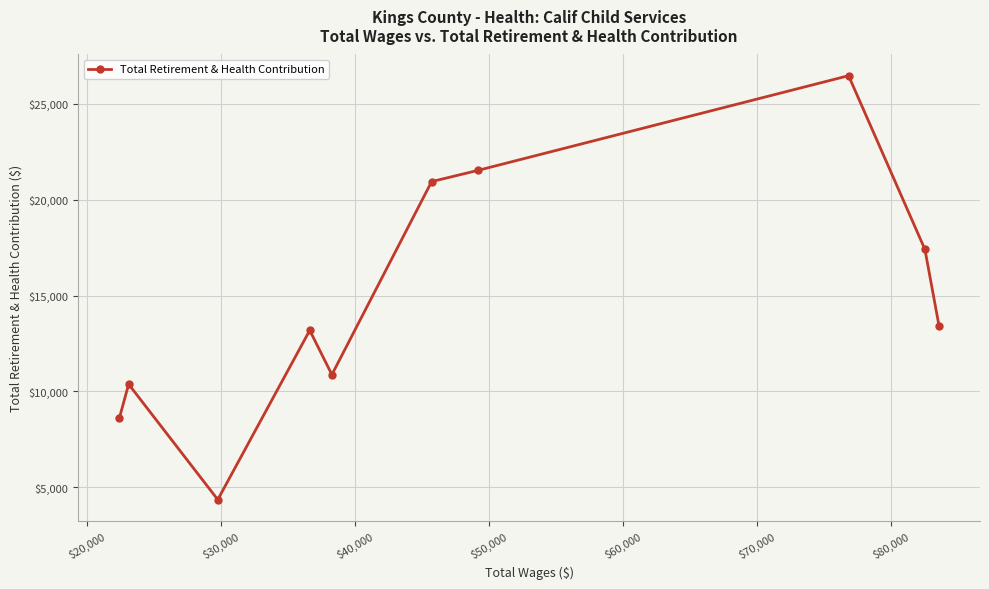

What is the value of the 6th point from the left?

20947